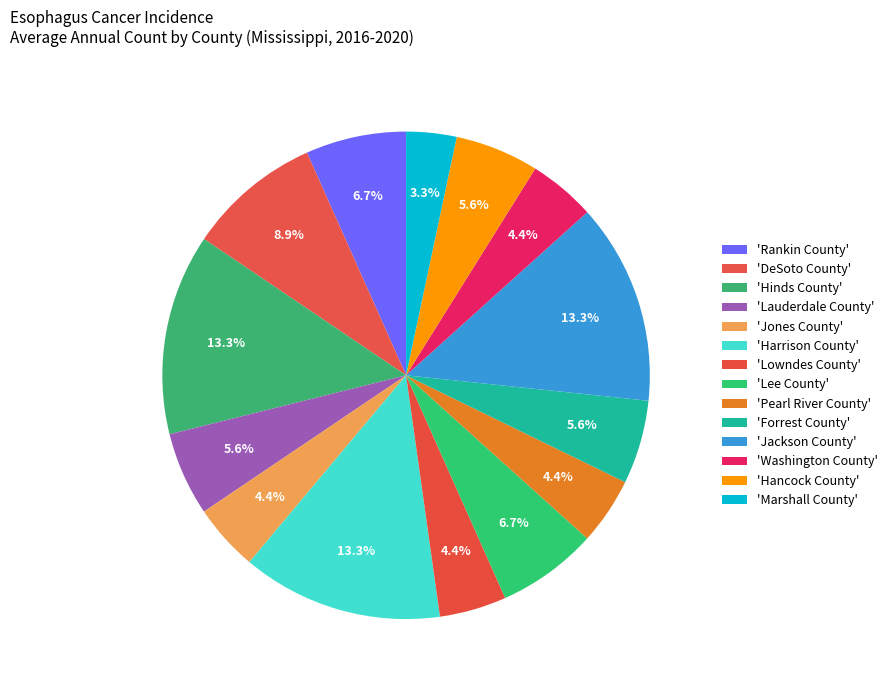

Count the number of slices in the pie.

14